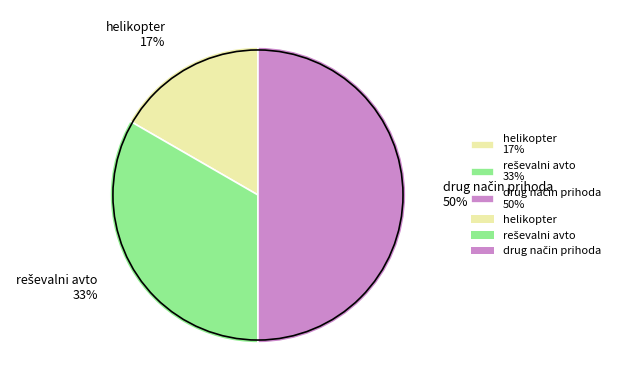

Which category has the smallest portion of the pie?

helikopter